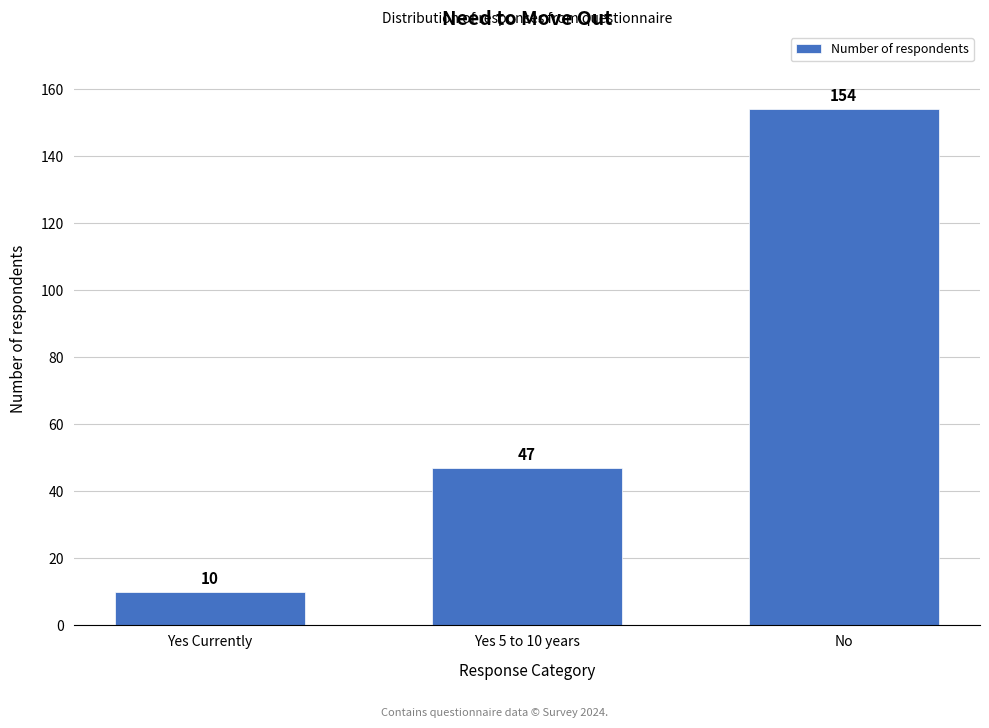

Reading left to right, list all the values displayed in this chart.

10	47	154